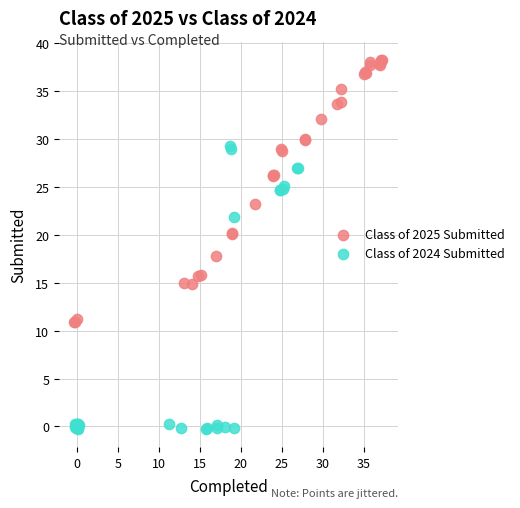

What are all the series names shown in the legend?

Class of 2025 Submitted, Class of 2024 Submitted